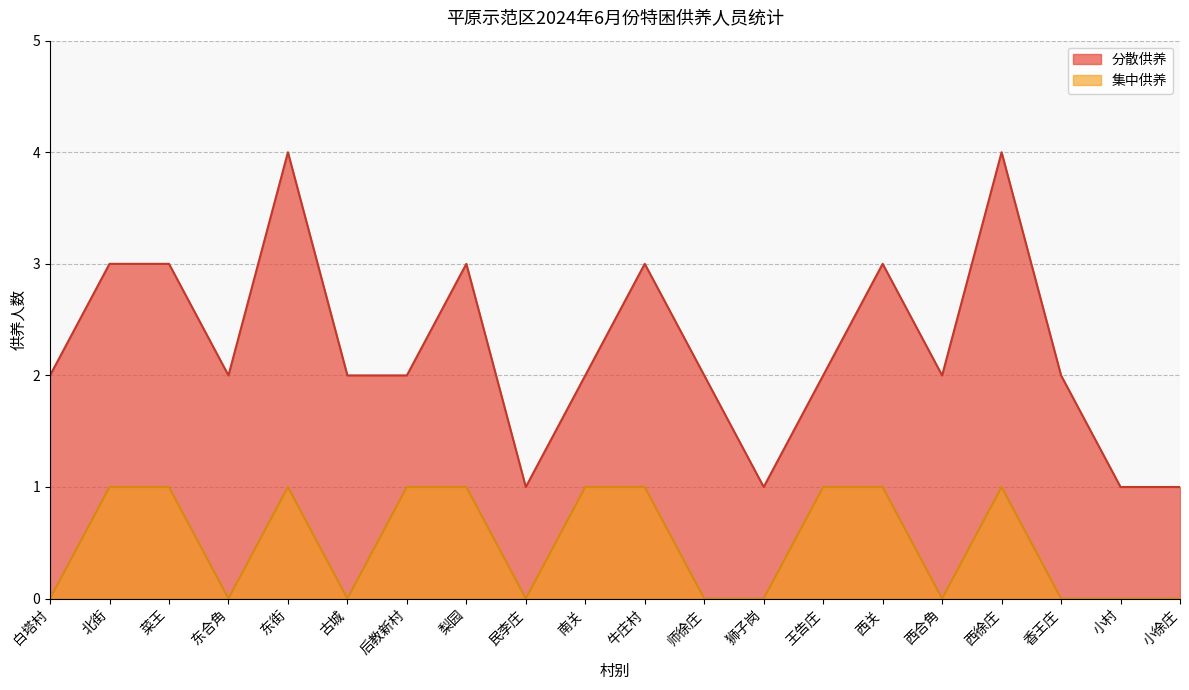

List the series in order of their peak value, highest first.

分散供养, 集中供养